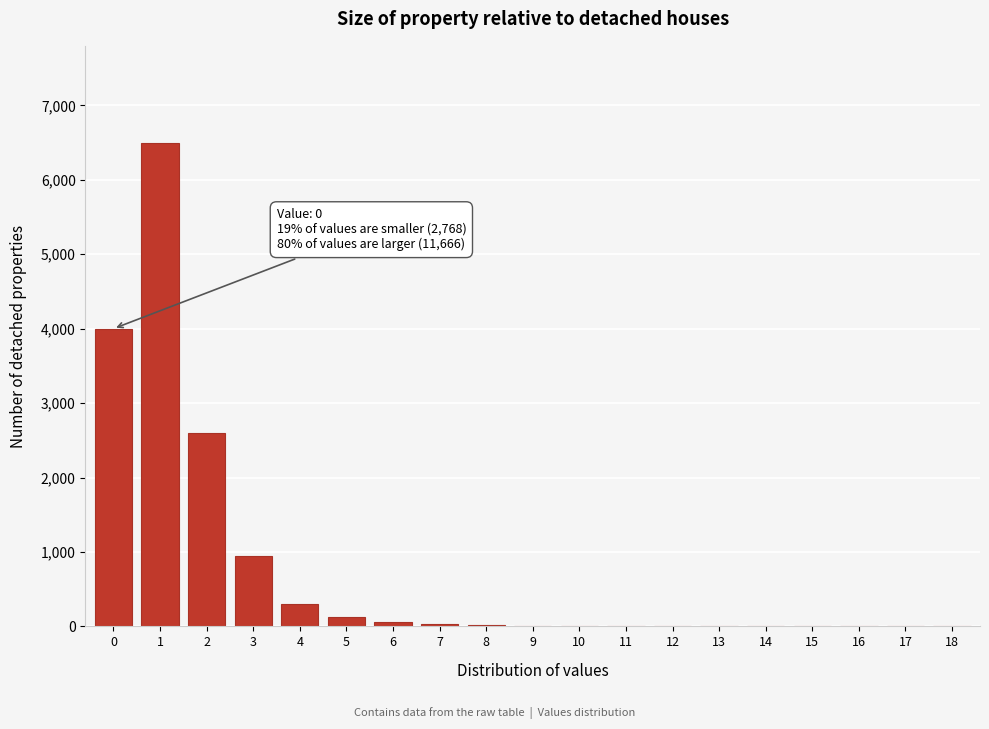

Is it true that the value at 0 is 4000?

True